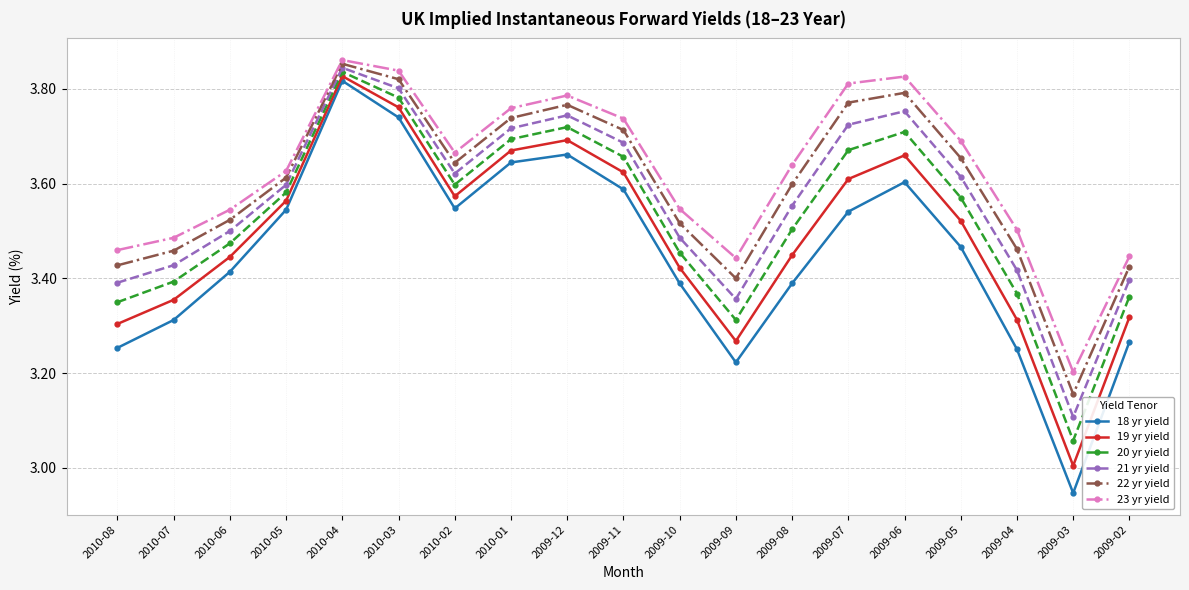

What is the sum of the 19 yr yield values at 2009-04 and 2009-07?

6.9